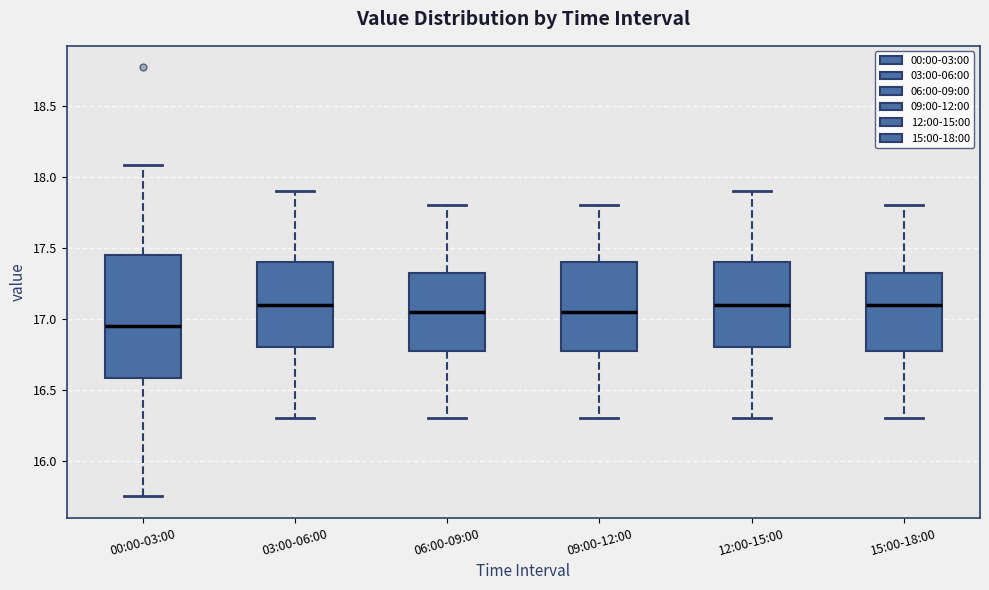

Comparing the boxes themselves (not the whiskers), which one is the tallest?

00:00-03:00